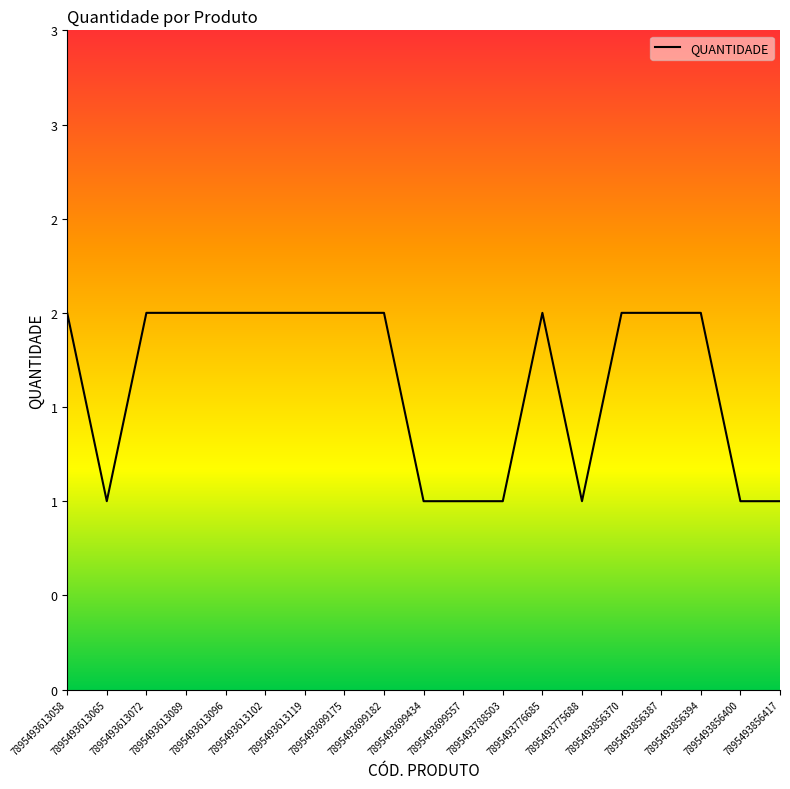

The value at 7895493613089 is 0. True or false?

False